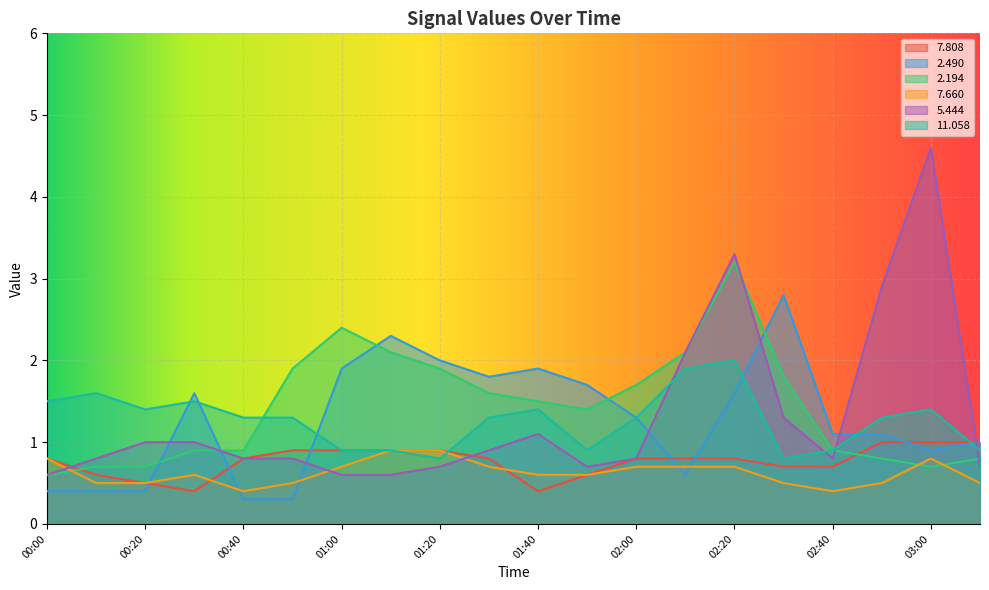

Rank the categories by   2.194 value from lowest to highest.

00:00, 00:10, 00:20, 03:00, 02:50, 03:10, 00:30, 00:40, 02:40, 01:50, 01:40, 01:30, 02:00, 02:30, 00:50, 01:20, 01:10, 02:10, 01:00, 02:20